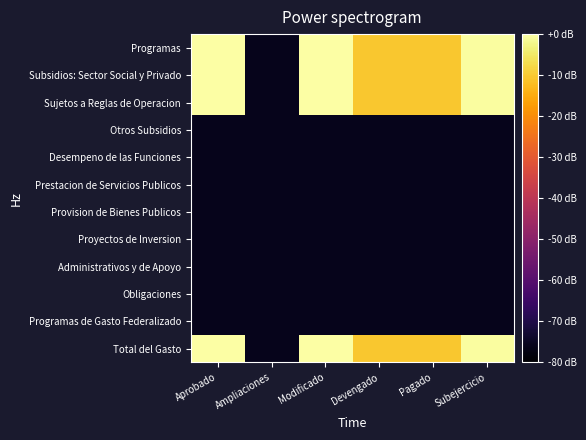

At which category is the sum across all series the highest?

Aprobado